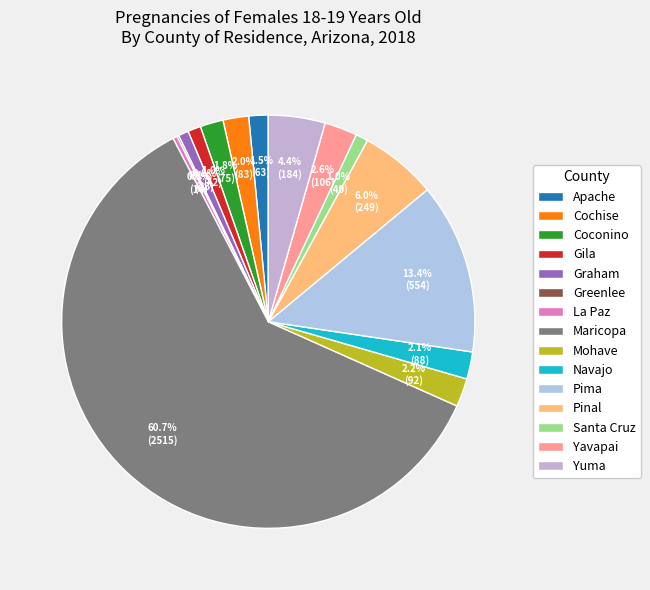

Combined, do Gila and Coconino account for over 50%?

No